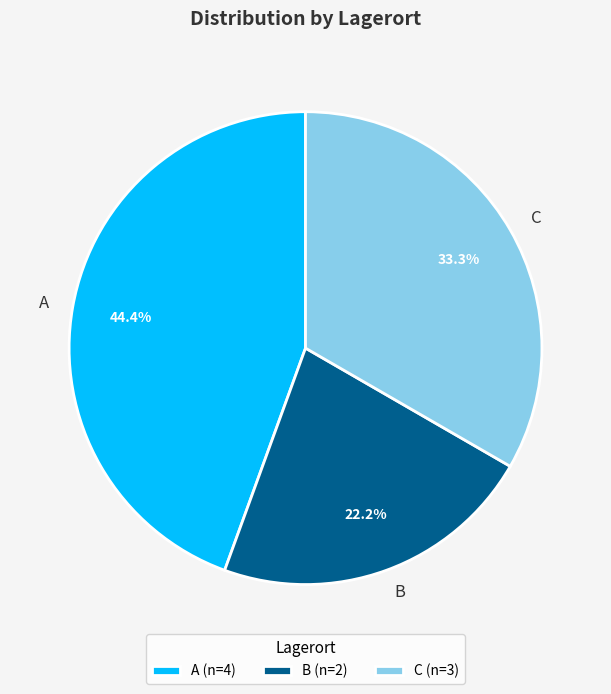

What percentage is NOT represented by A?

55.6%